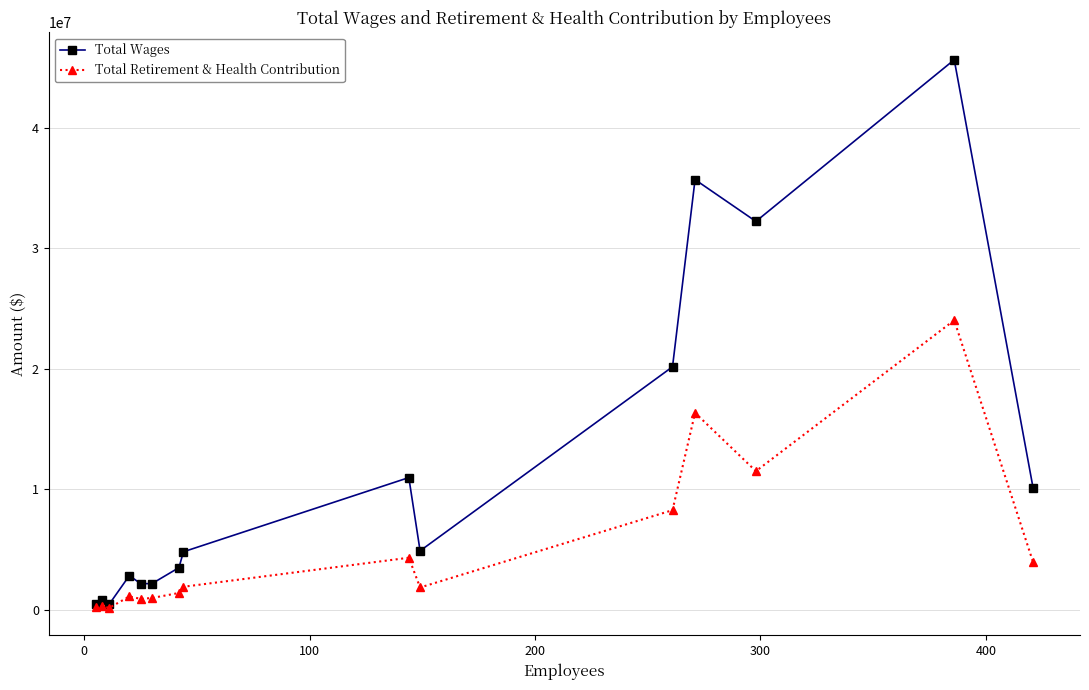

What is the maximum value for Total Wages?

45664345